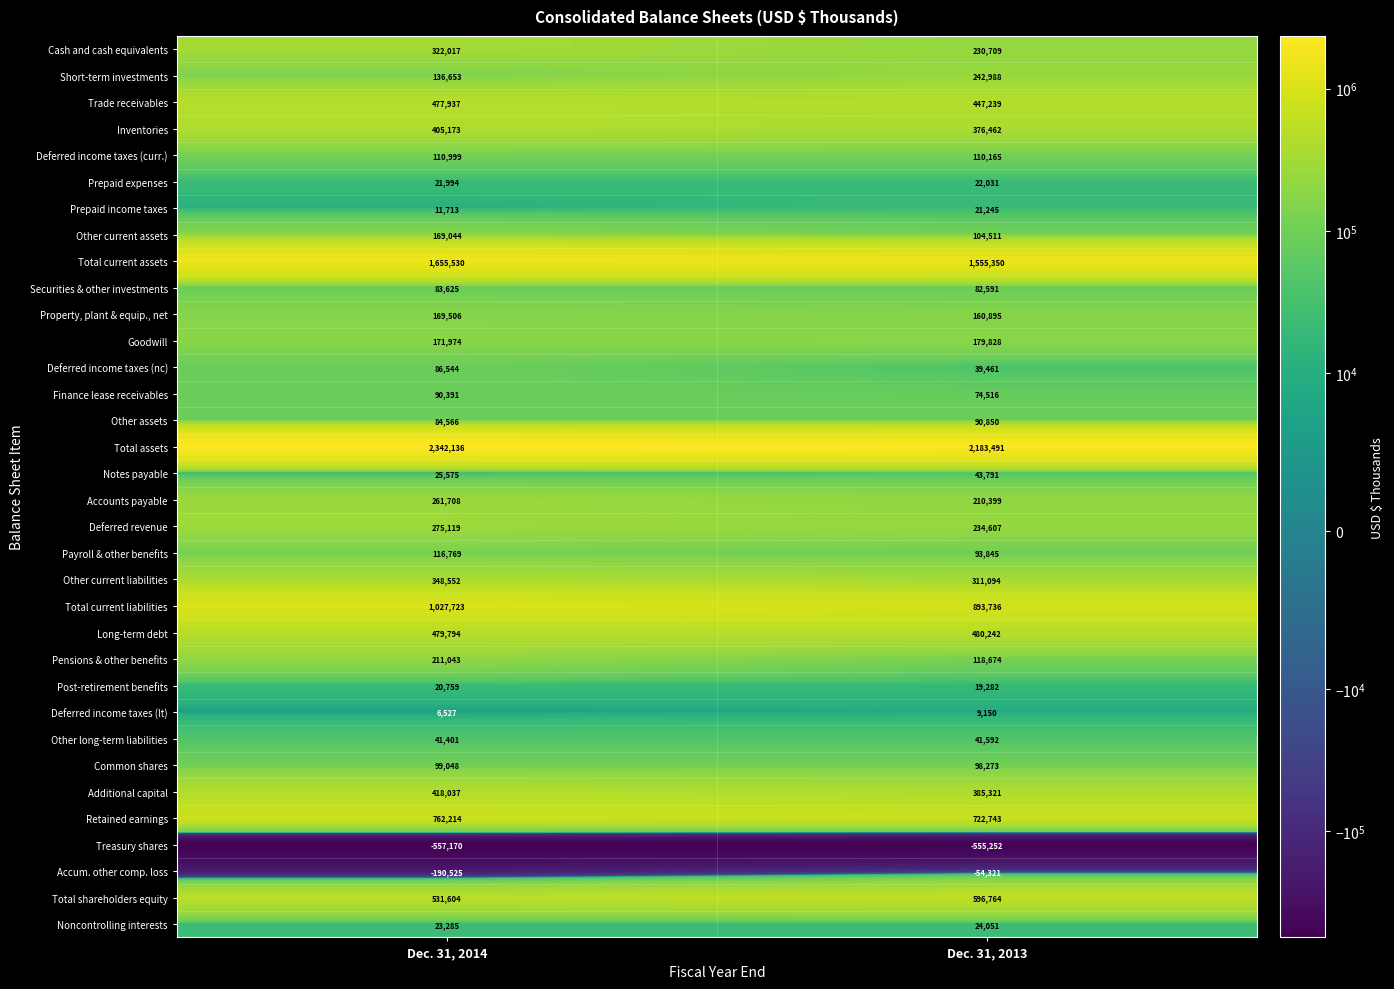

What is the difference between the highest and lowest values at Dec. 31, 2013?

2738743